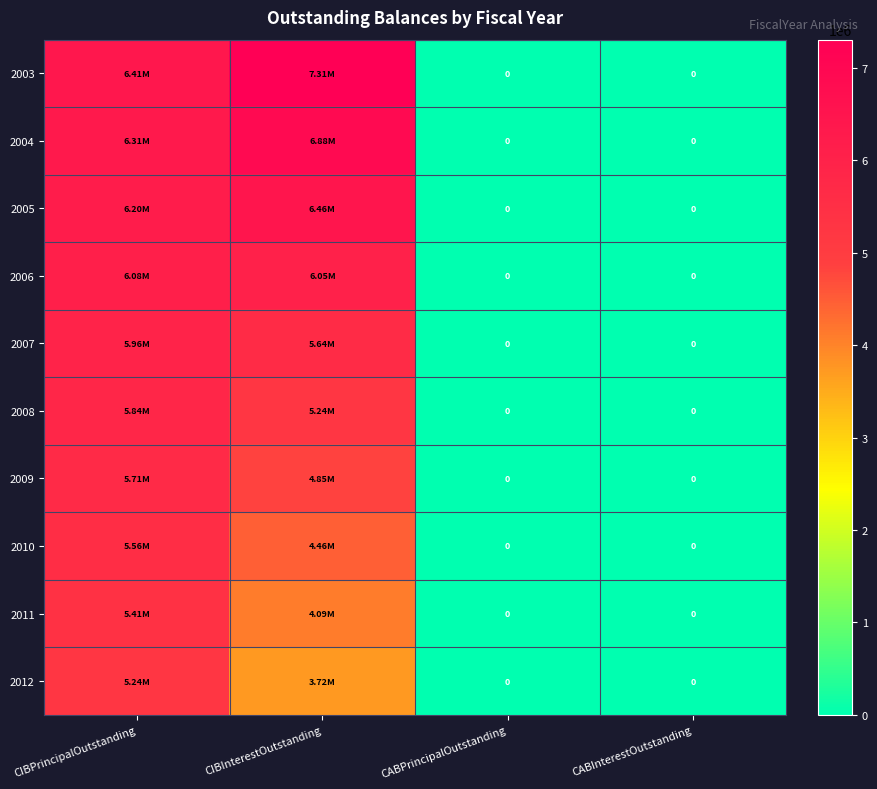

The 2010 series shows 0 at CABPrincipalOutstanding. True or false?

True